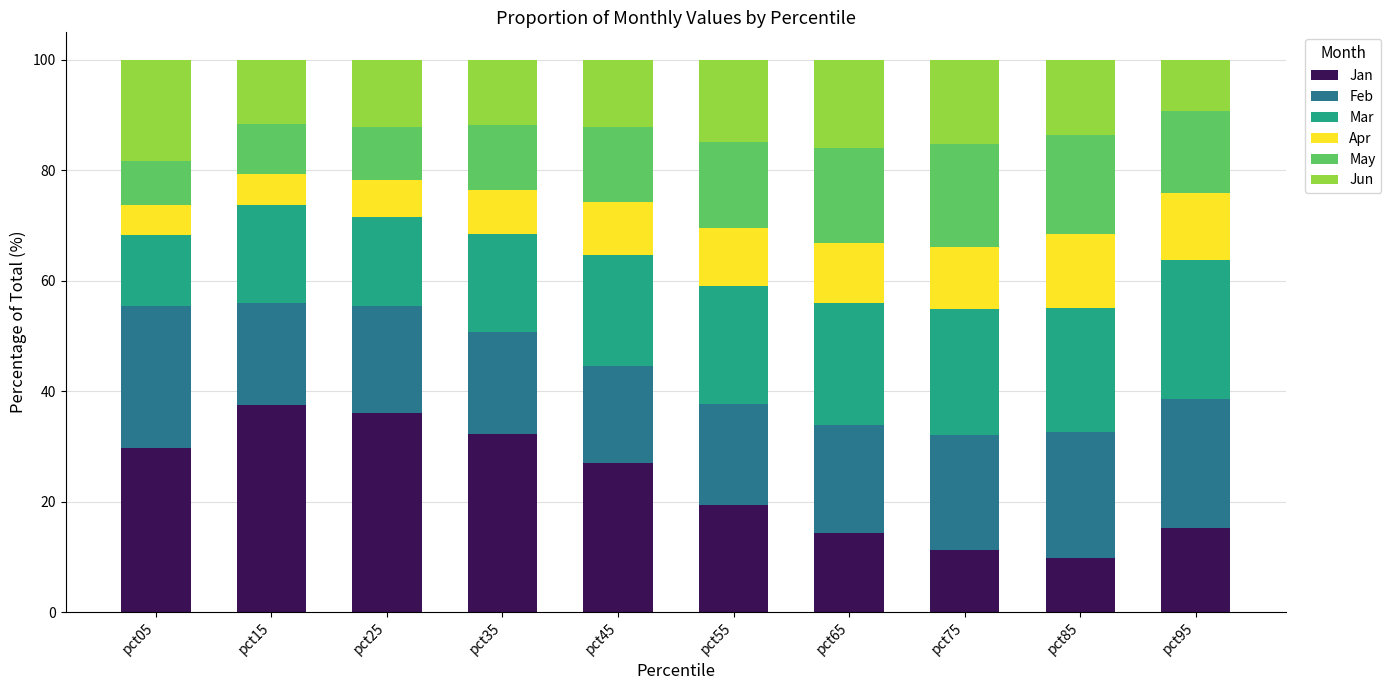

Is it true that Jan equals 25.5 at pct95?

False